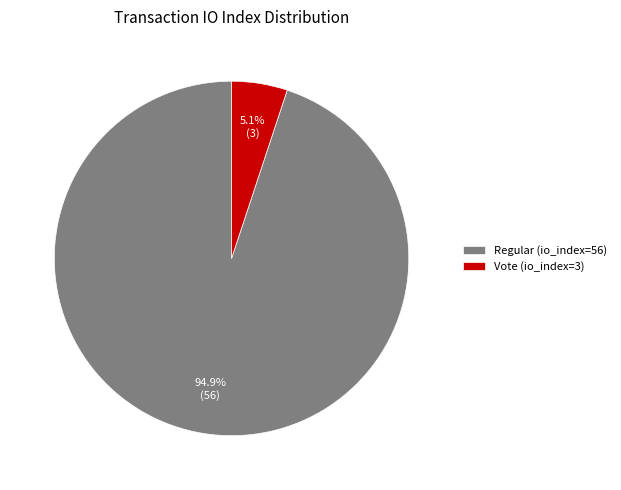

To the nearest percent, what is the difference between the Vote (io_index=3) and Regular (io_index=56) slice percentages?

90%